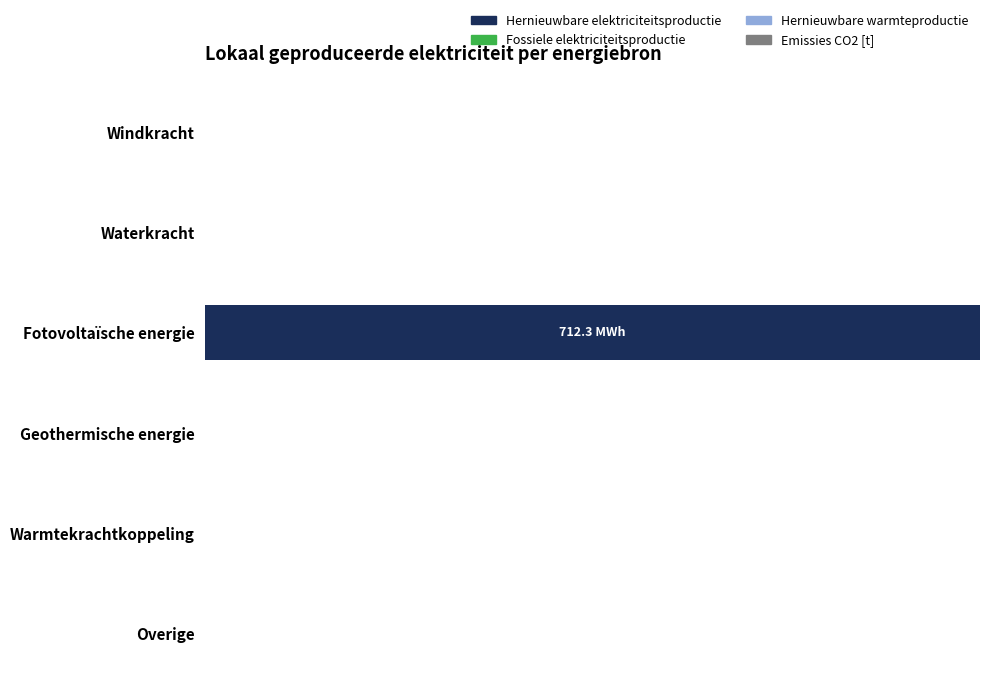

Count the number of data series in this chart.

4